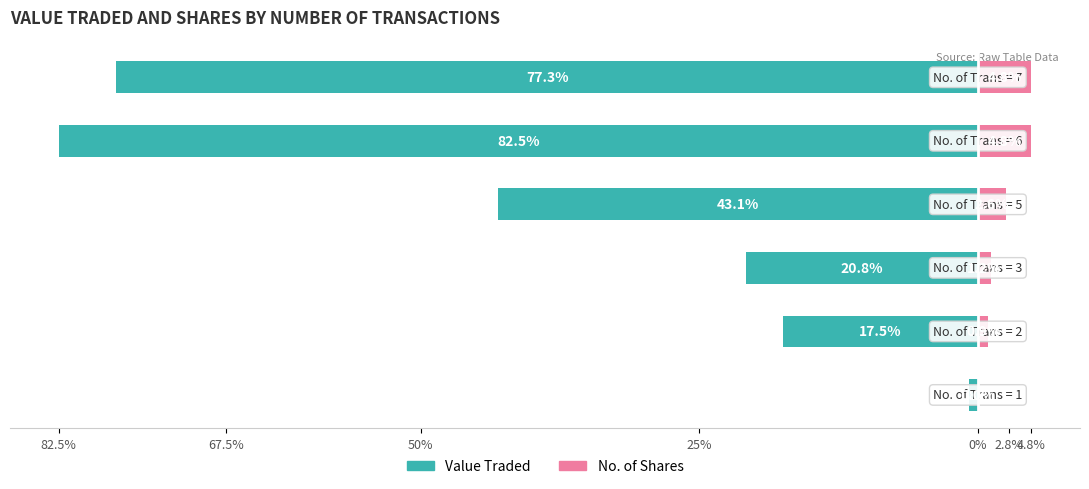

Which series has the widest spread of values?

Value Traded